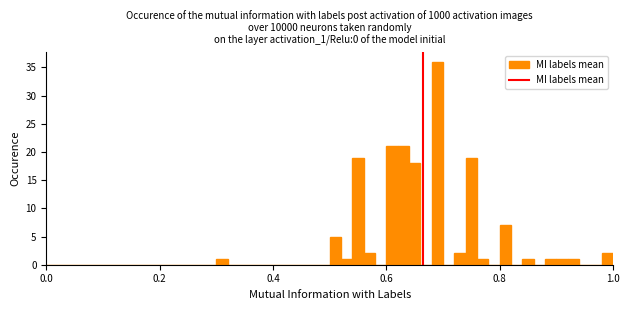

Read against the x-axis, roughly where is the centre of the tallest bar?

0.70